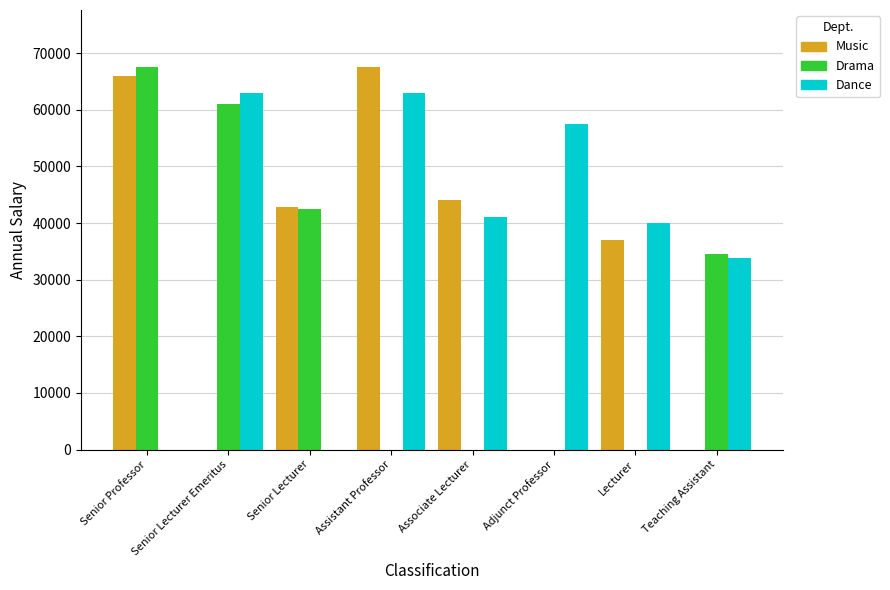

Between Senior Professor and Associate Lecturer, which series saw the biggest shift?

Drama